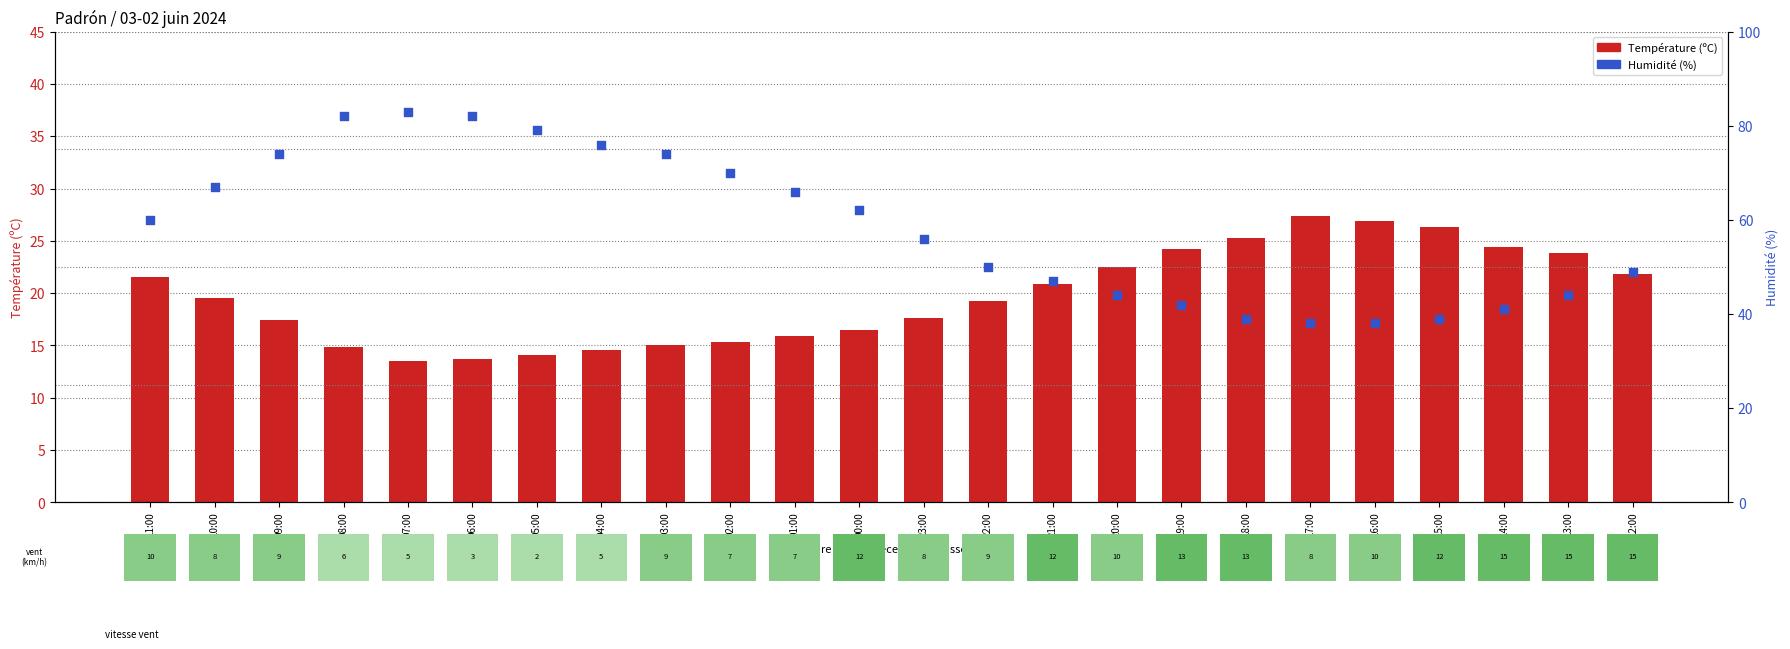

Which series has the largest total across all categories?

Humidité (%)